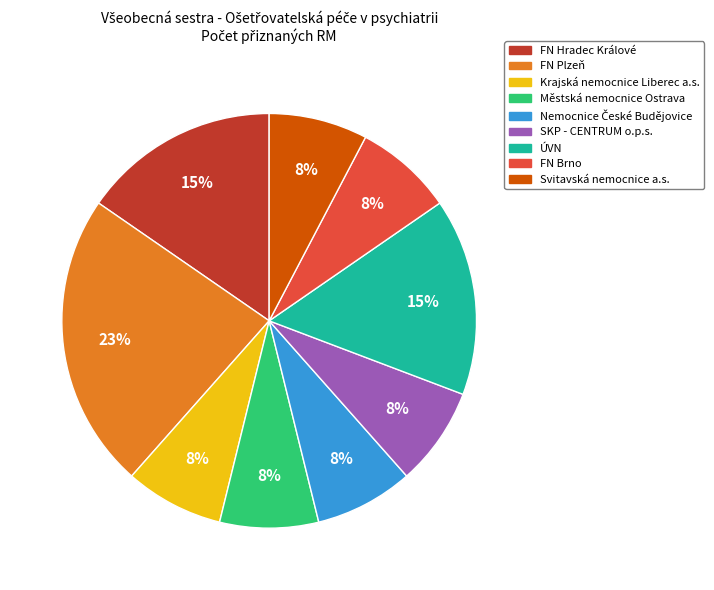

To the nearest percent, what portion does Městská nemocnice Ostrava represent?

8%